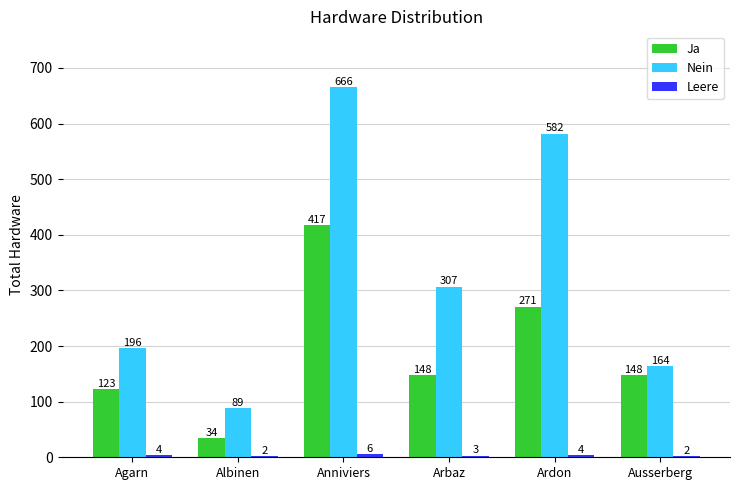

Read the Ja value at Ardon, to the nearest 10.

270